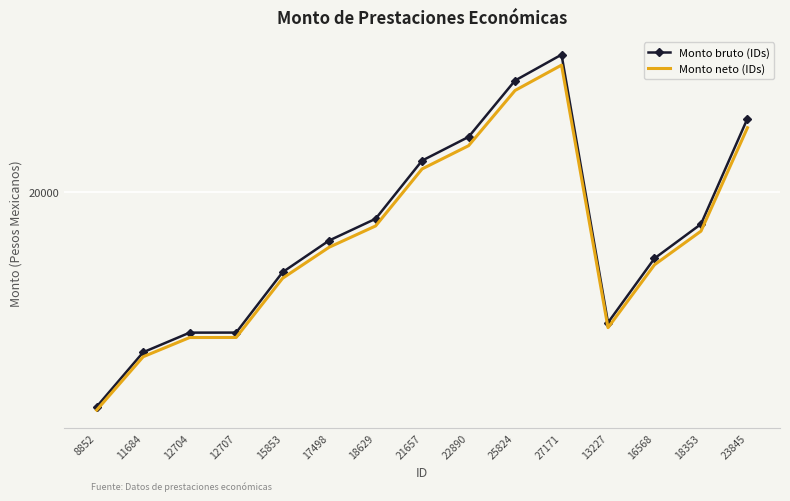

True or false: Monto bruto (IDs) and Monto neto (IDs) cross at least once.

False